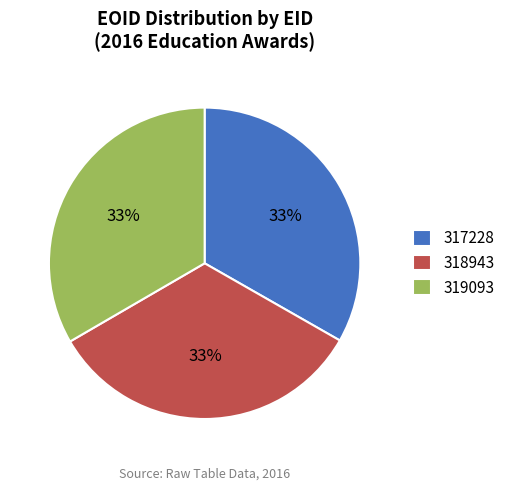

Is there a majority slice in this chart?

No